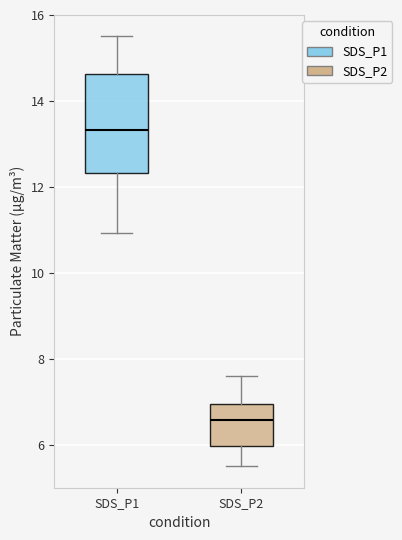

Comparing the boxes themselves (not the whiskers), which one is the tallest?

SDS_P1